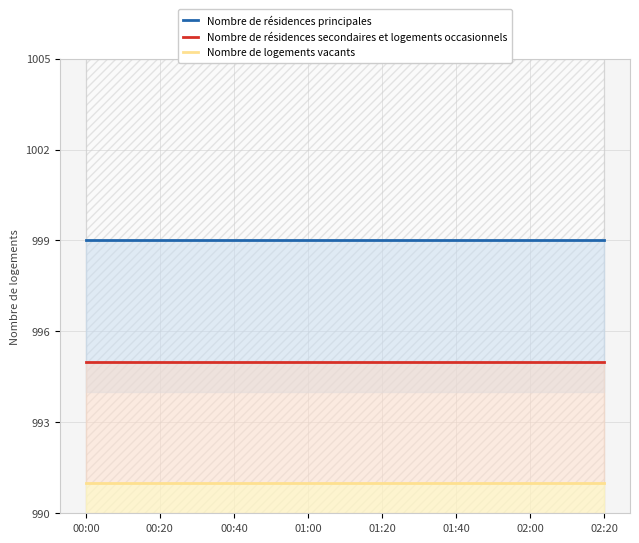

What is the minimum value for Nombre de résidences secondaires et logements occasionnels?

995